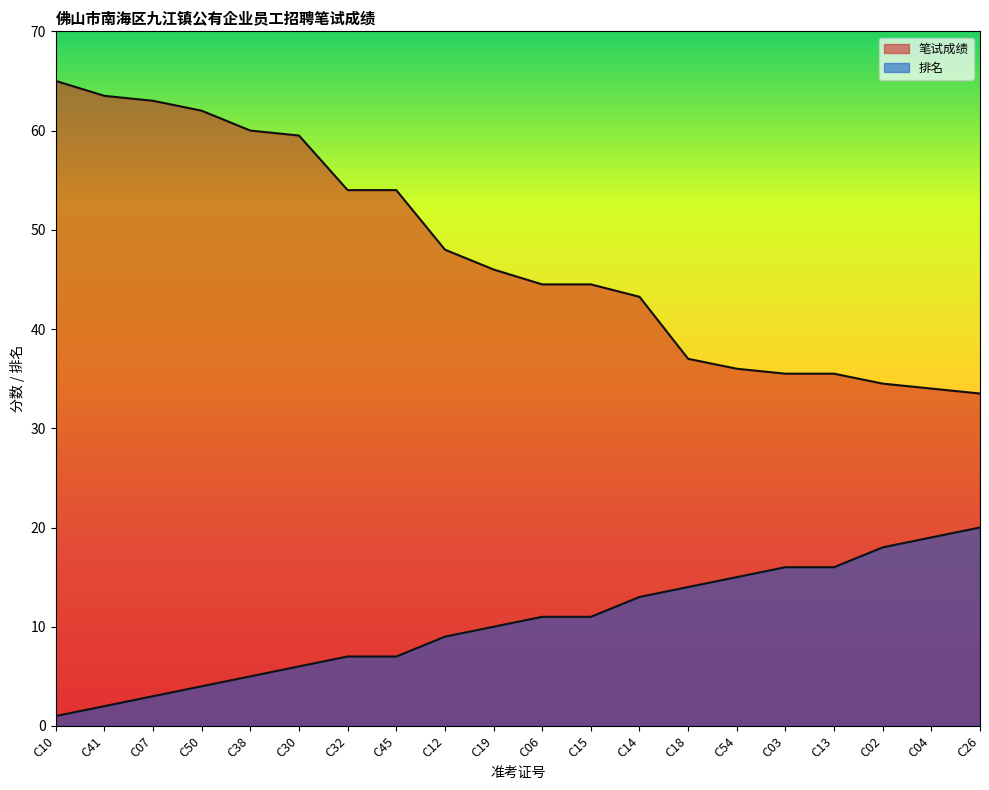

Which label corresponds to the largest value in the chart?

C10